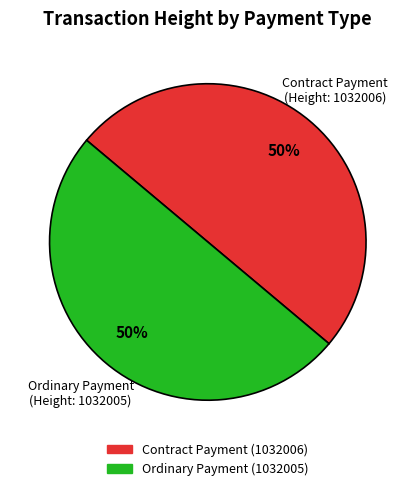

Do Ordinary Payment (1032005) and Contract Payment (1032006) together represent more than half of the pie?

Yes